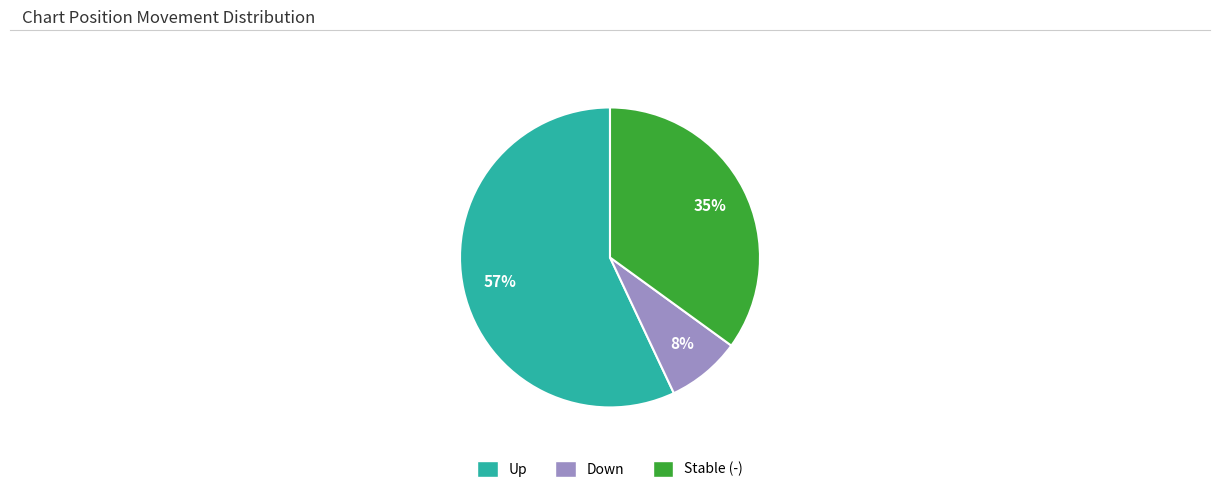

To the nearest percent, what is the average slice percentage?

33%